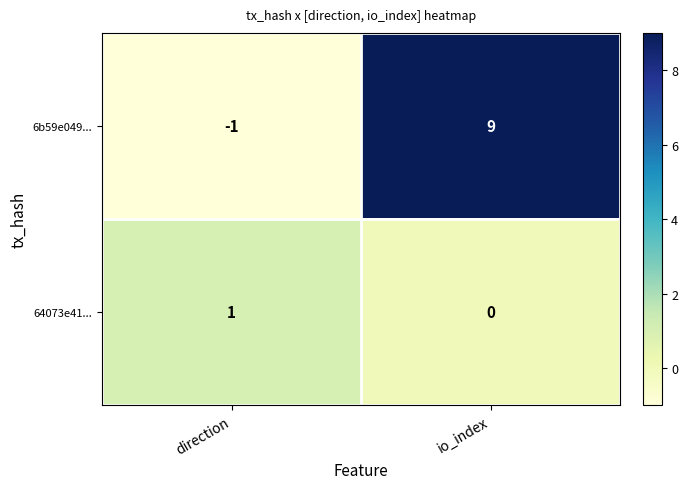

Which series has the largest total across all categories?

6b59e049...